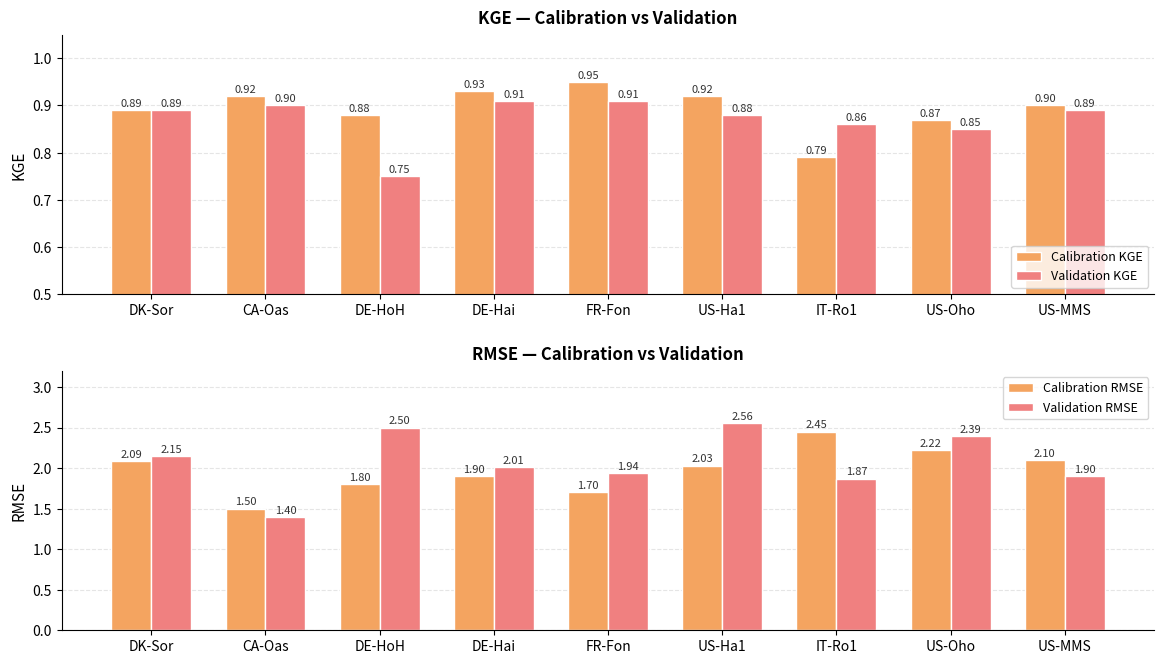

Reading left to right, list all the values displayed in this chart.

Calibration KGE: 0.9	0.9	0.9	0.9	0.9	0.9	0.8	0.9	0.9
Validation KGE: 0.9	0.9	0.8	0.9	0.9	0.9	0.9	0.8	0.9
Calibration RMSE: 2.1	1.5	1.8	1.9	1.7	2.0	2.5	2.2	2.1
Validation RMSE: 2.1	1.4	2.5	2.0	1.9	2.6	1.9	2.4	1.9